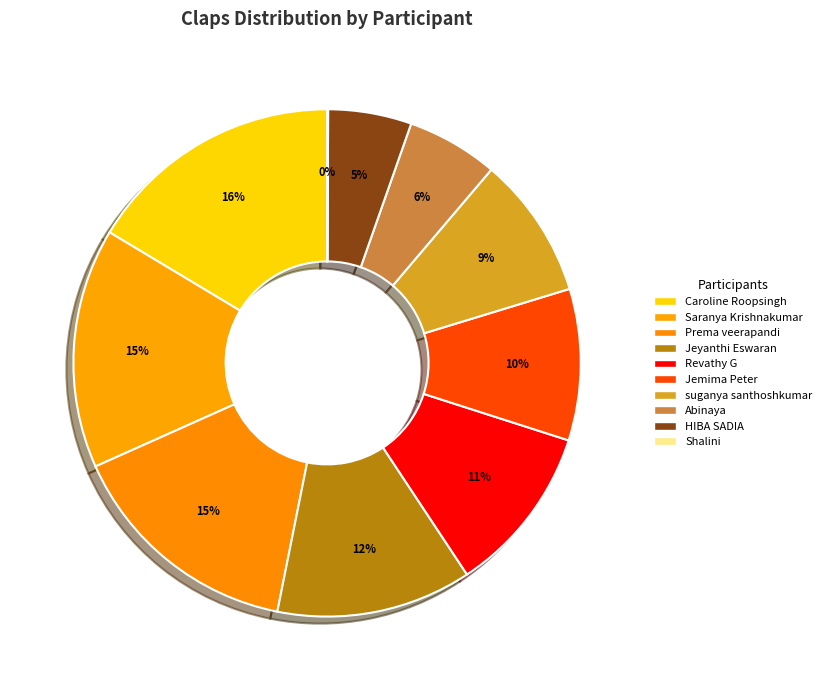

To the nearest percent, what portion does Revathy G represent?

11%